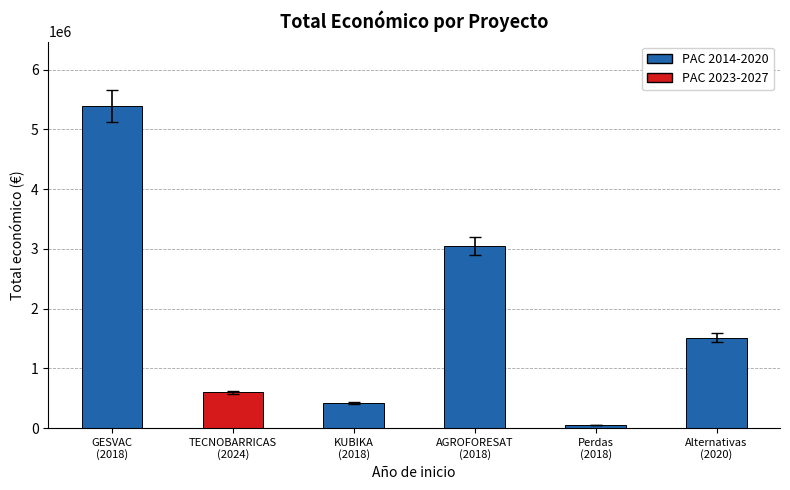

What is the minimum value shown in the chart?

52055